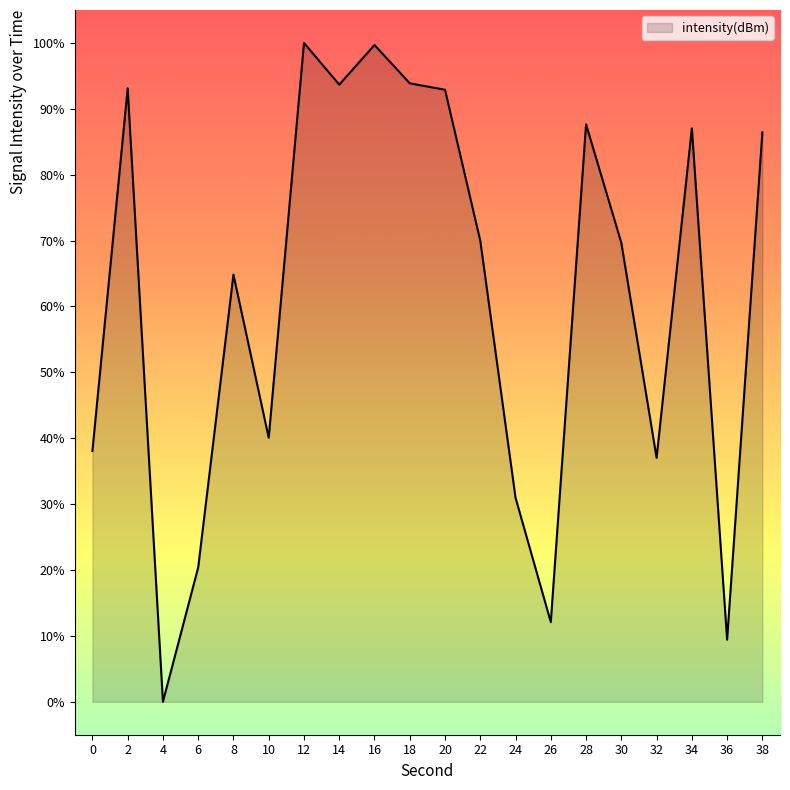

Which has a higher value, 30 or 24?

30